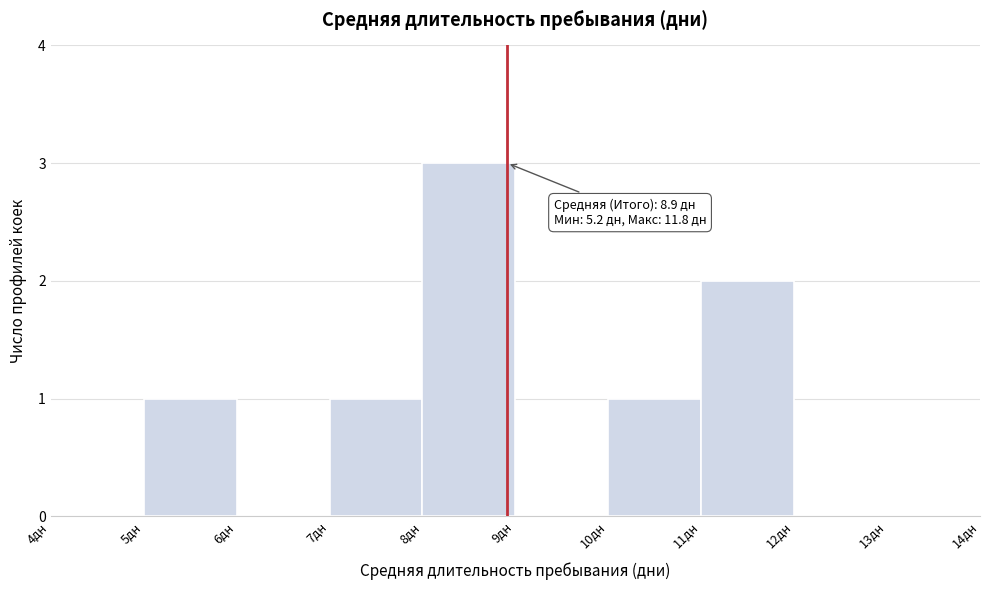

Which range on the x-axis has the tallest bar?

8 to 9